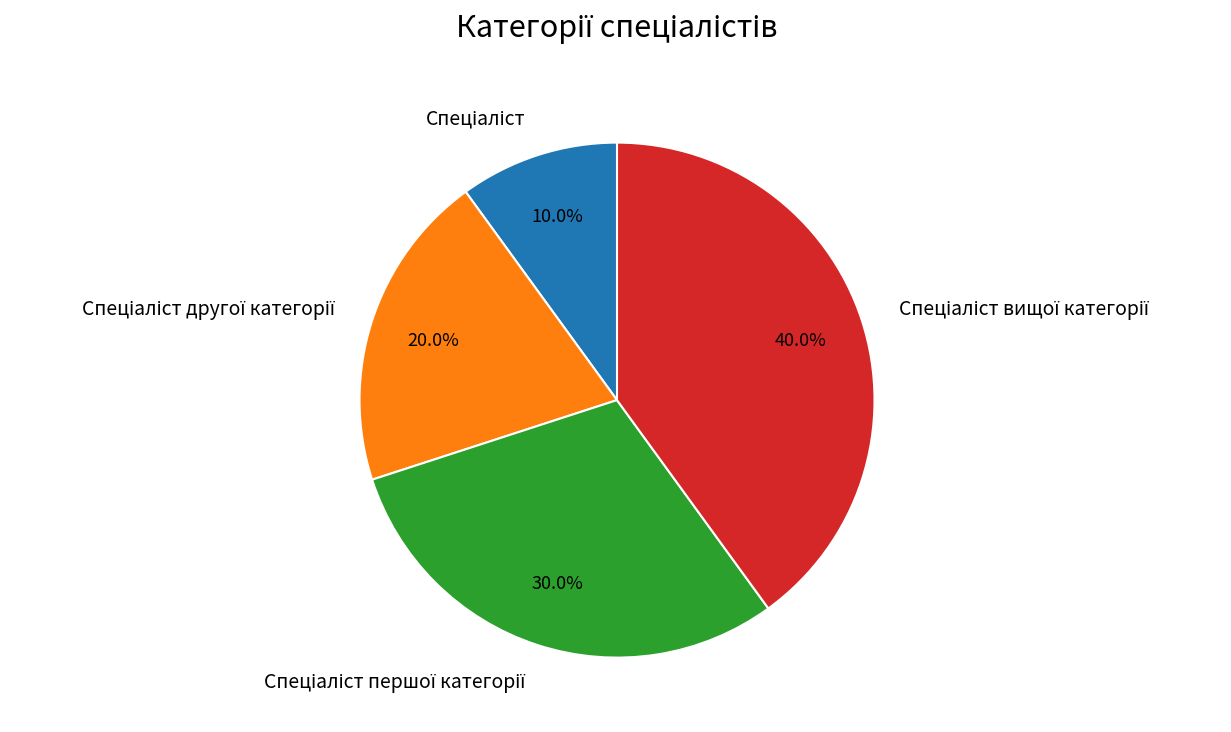

Is there a majority slice in this chart?

No